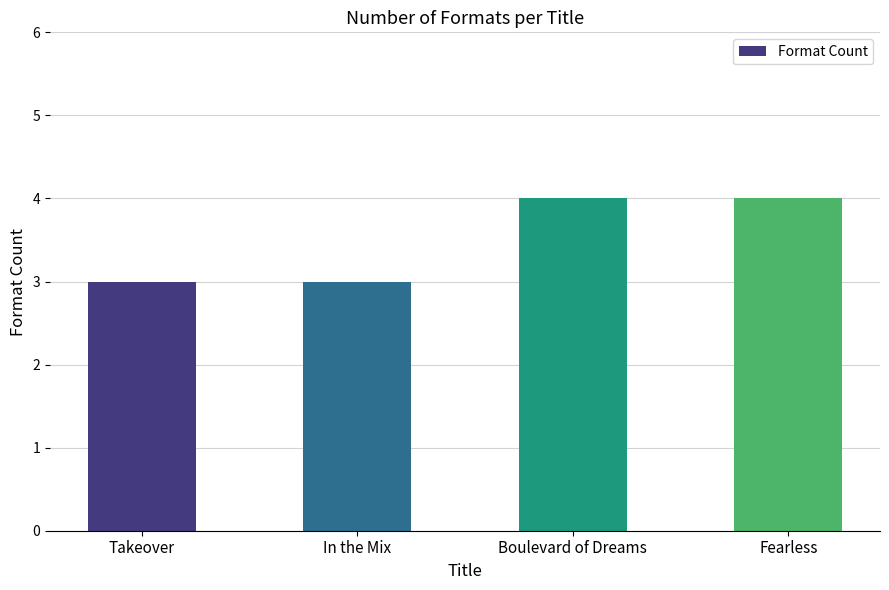

What is the difference between the second highest and minimum values?

1